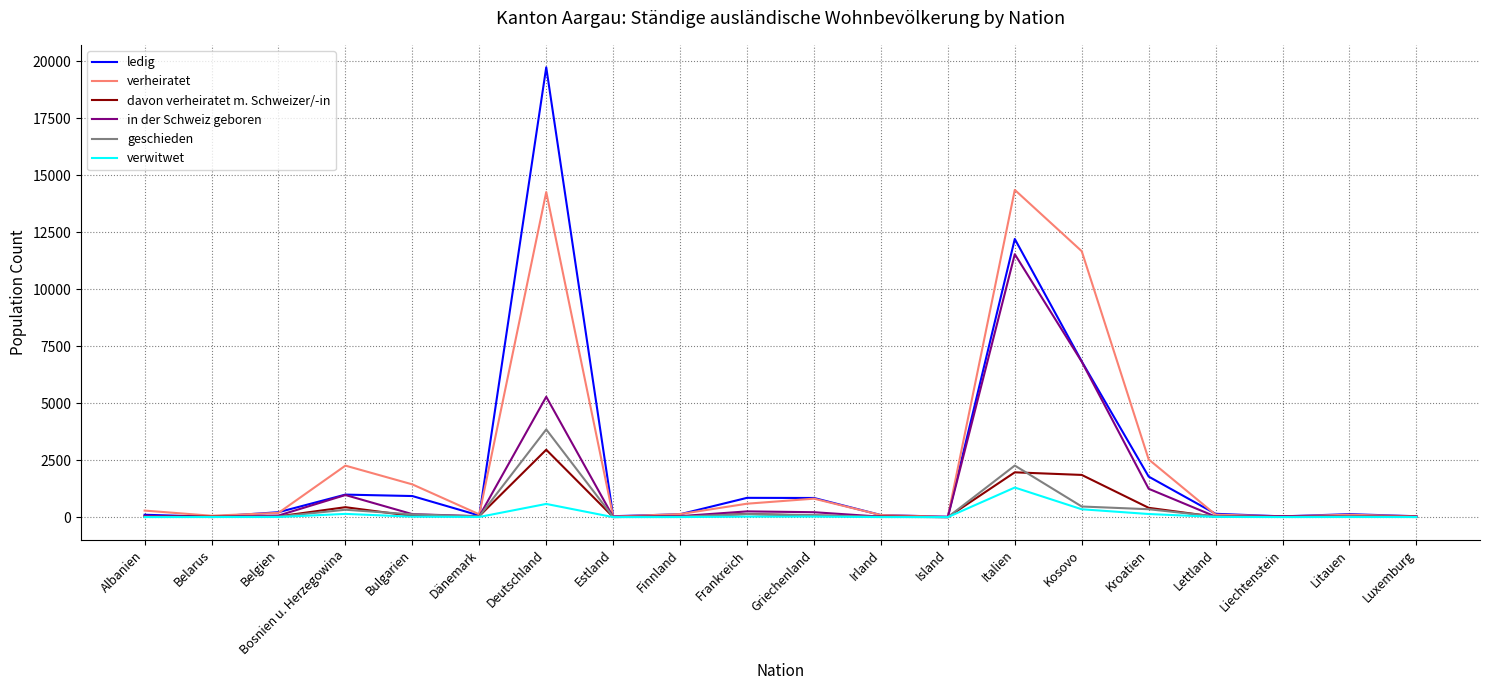

List the series in order of their peak value, lowest first.

verwitwet, davon verheiratet m. Schweizer/-in, geschieden, in der Schweiz geboren, verheiratet, ledig